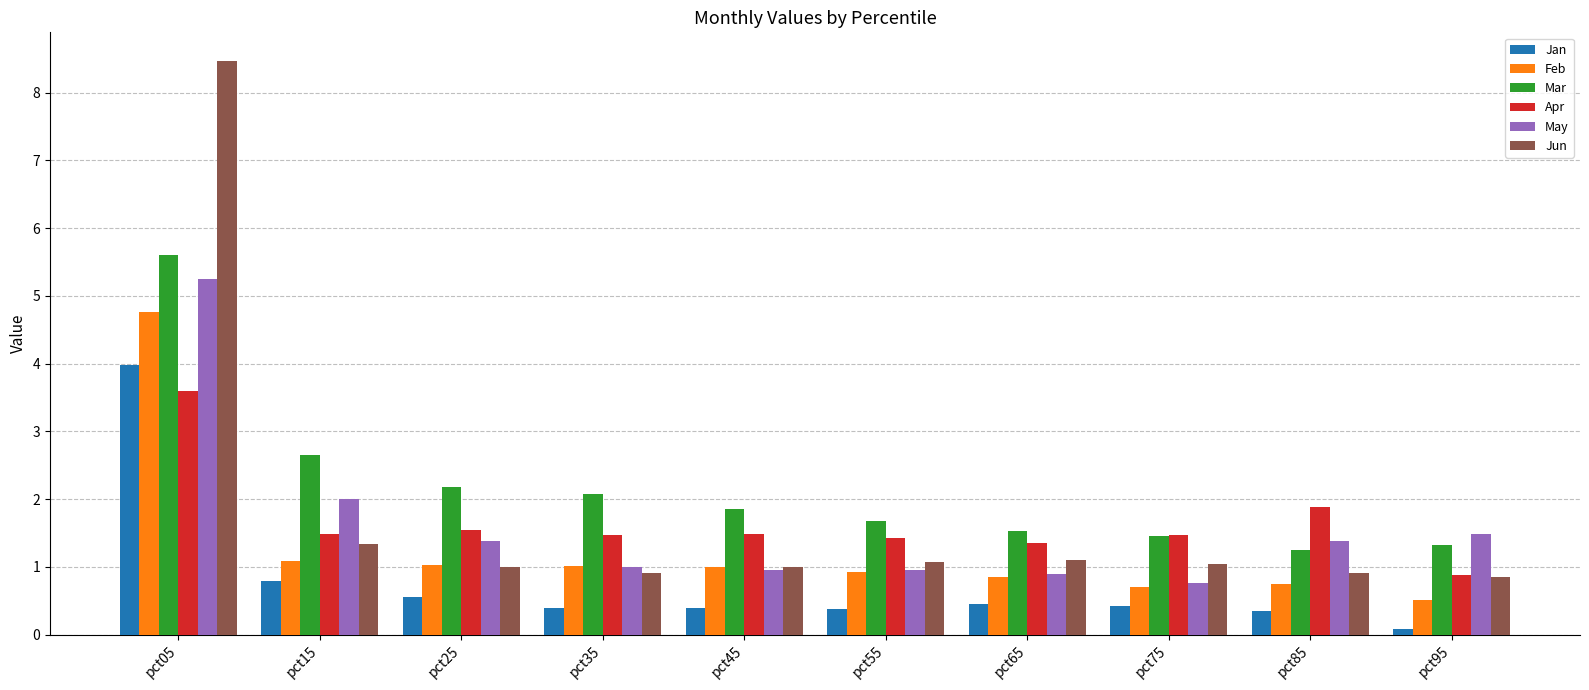

How many categories are shown in the chart?

10